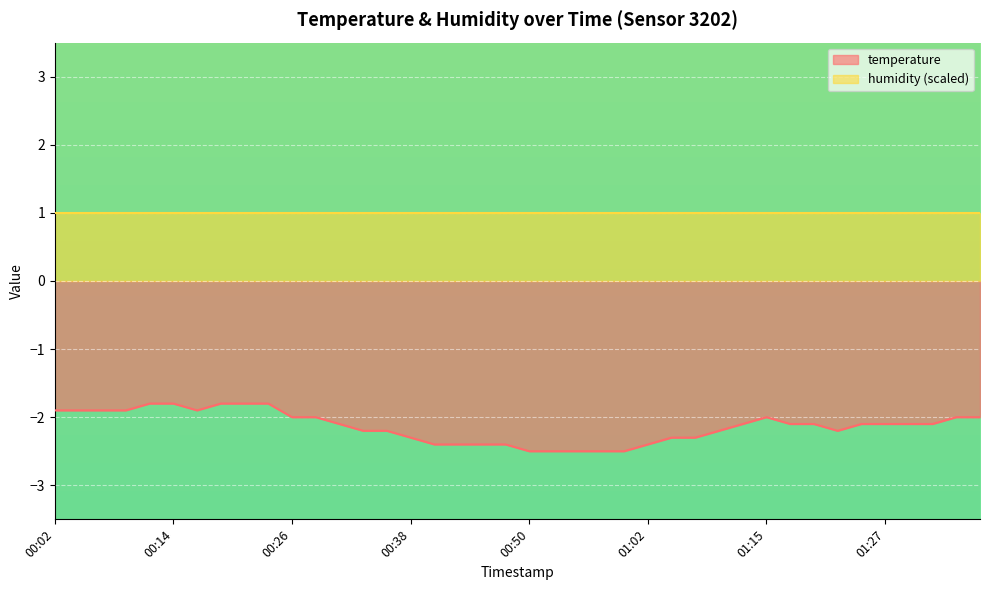

Reading left to right, list all the values displayed in this chart.

-1.9	-1.9	-1.9	-1.9	-1.8	-1.8	-1.9	-1.8	-1.8	-1.8	-2.0	-2.0	-2.1	-2.2	-2.2	-2.3	-2.4	-2.4	-2.4	-2.4	-2.5	-2.5	-2.5	-2.5	-2.5	-2.4	-2.3	-2.3	-2.2	-2.1	-2.0	-2.1	-2.1	-2.2	-2.1	-2.1	-2.1	-2.1	-2.0	-2.0